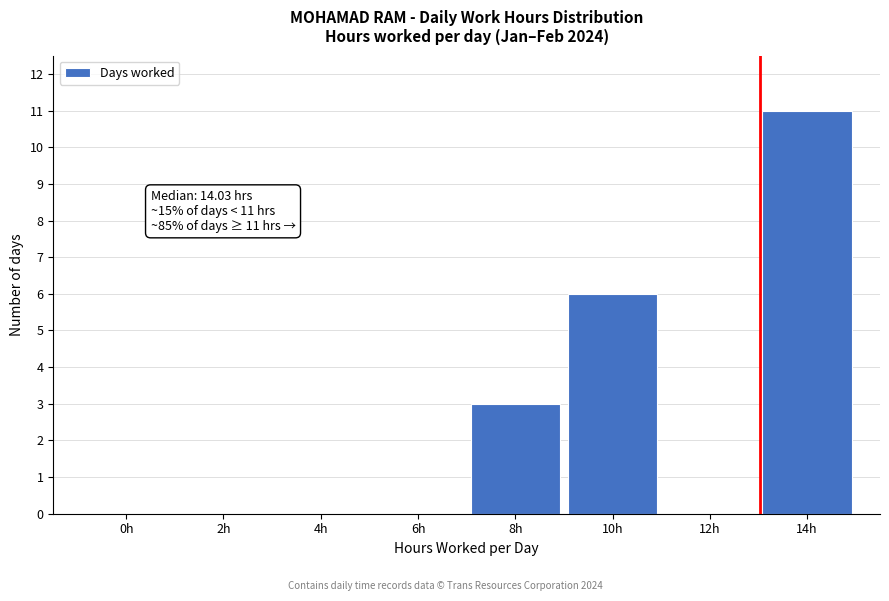

Reading right to left, what are all the values shown in this chart?

14h=11	12h=0	10h=6	8h=3	6h=0	4h=0	2h=0	0h=0